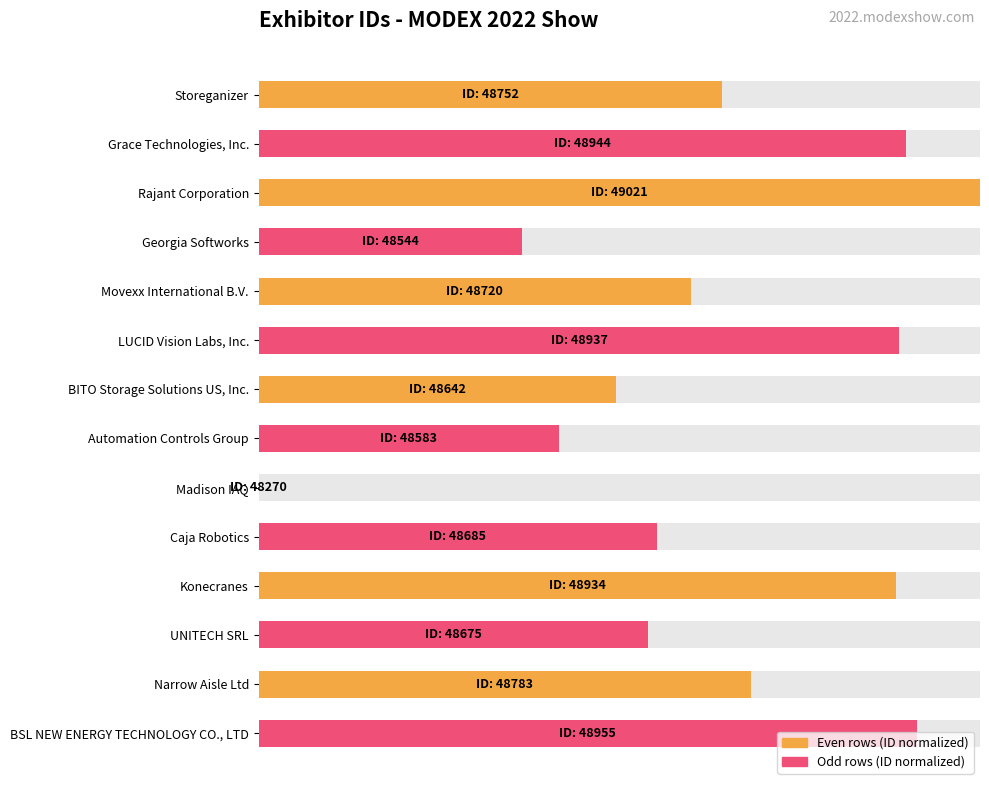

What is the ratio of the value at UNITECH SRL to the value at Automation Controls Group?

1.3